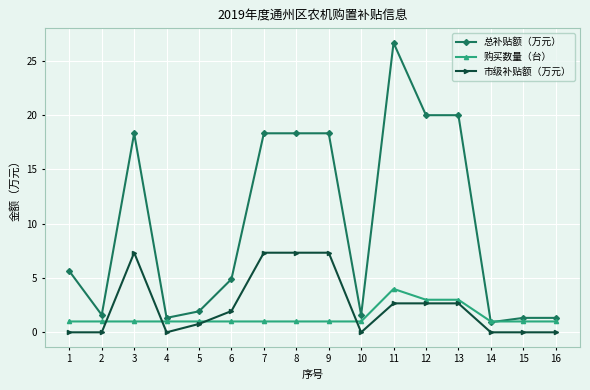

Reading right to left, what are all the values shown in this chart?

总补贴额（万元）: 16=1.3	15=1.3	14=0.9	13=20.0	12=20.0	11=26.7	10=1.6	9=18.3	8=18.3	7=18.3	6=4.9	5=1.9	4=1.3	3=18.3	2=1.6	1=5.6
购买数量（台）: 16=1.0	15=1.0	14=1.0	13=3.0	12=3.0	11=4.0	10=1.0	9=1.0	8=1.0	7=1.0	6=1.0	5=1.0	4=1.0	3=1.0	2=1.0	1=1.0
市级补贴额（万元）: 16=0.0	15=0.0	14=0.0	13=2.7	12=2.7	11=2.7	10=0.0	9=7.3	8=7.3	7=7.3	6=2.0	5=0.8	4=0.0	3=7.3	2=0.0	1=0.0